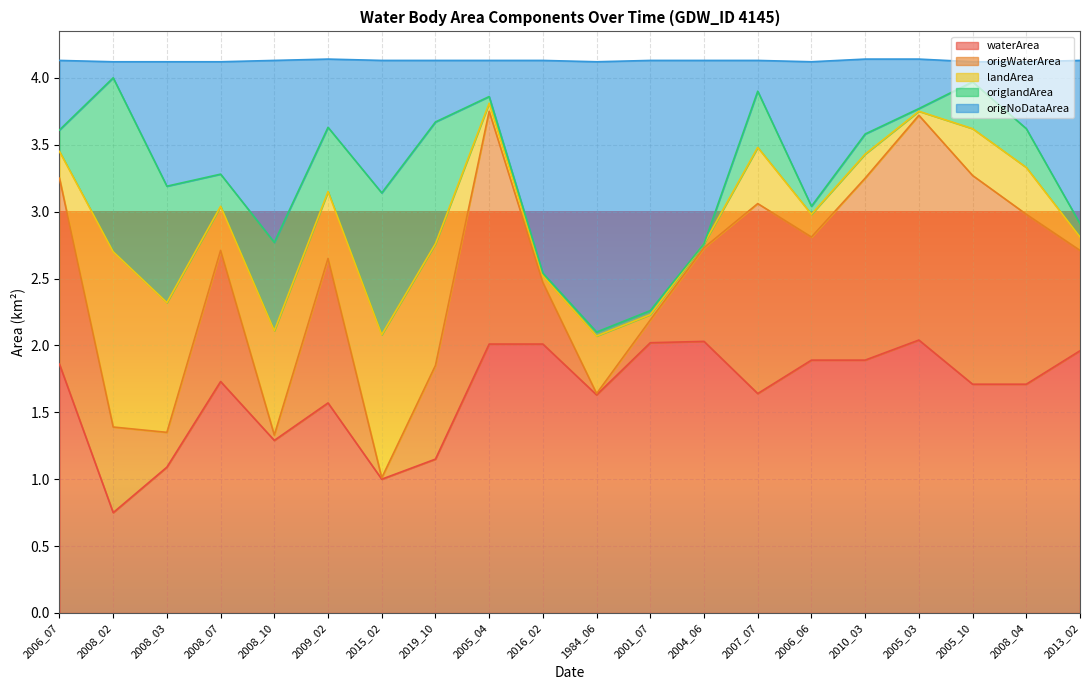

At which label does waterArea reach its minimum?

2008_02